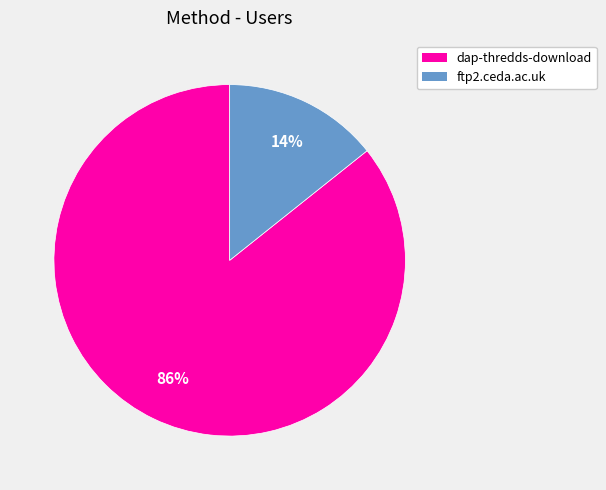

Does dap-thredds-download represent more than half of the total?

Yes